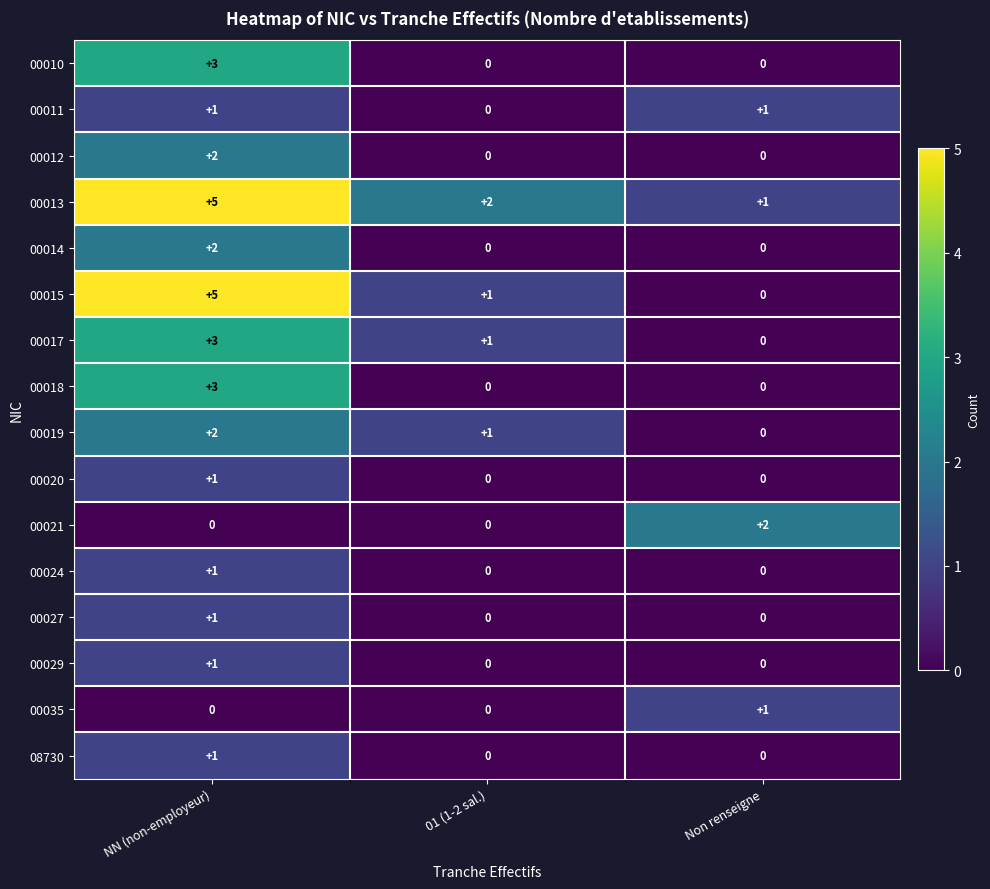

What is the sum of all 00018 values?

3